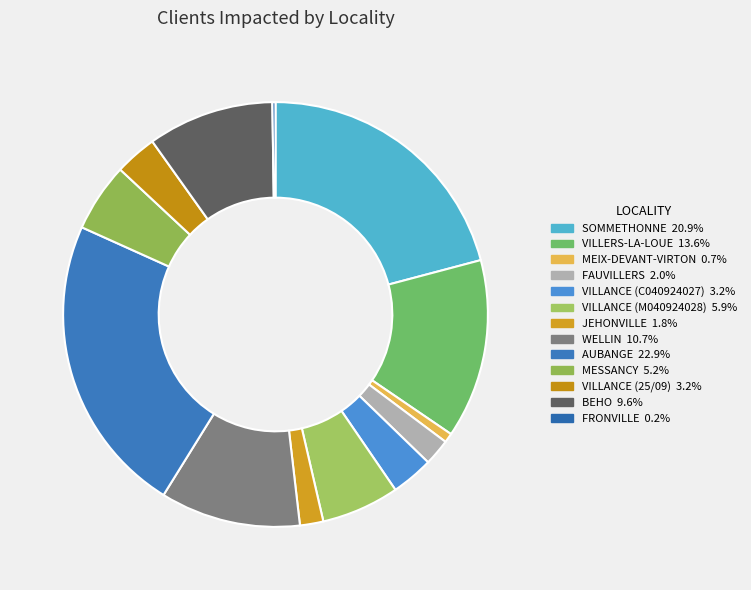

Is there a majority slice in this chart?

No